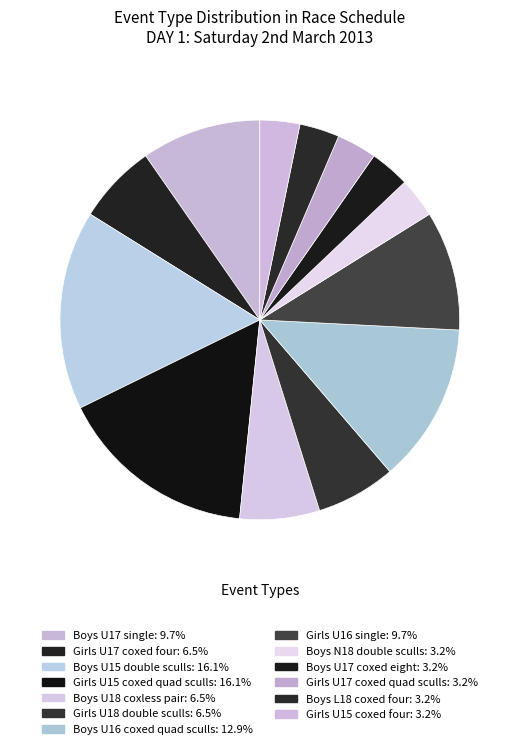

Does Boys U18 coxless pair represent more than half of the total?

No